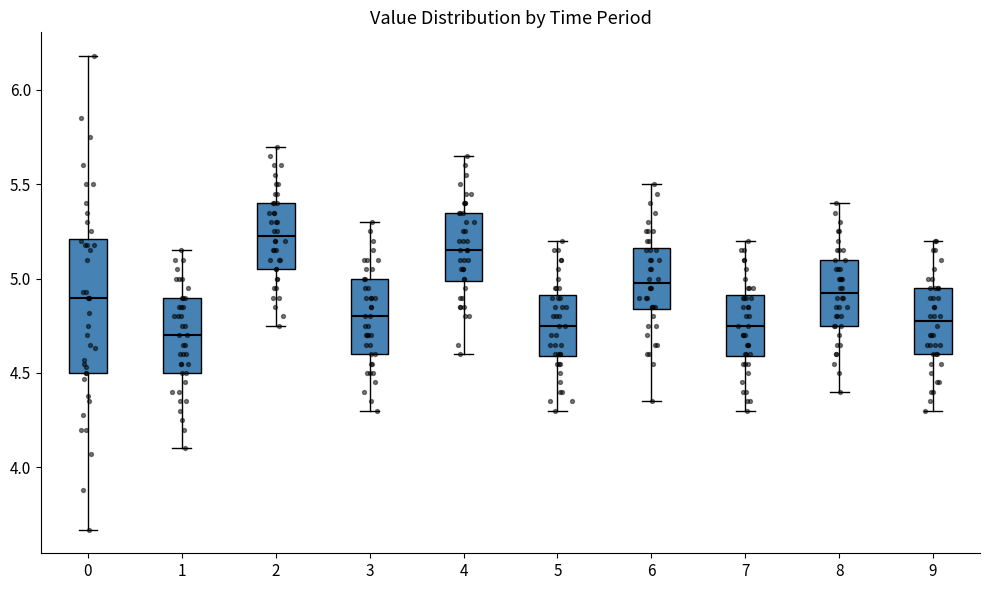

Reading left to right, read every box against the y-axis: the position of its median line, the range the box covers, and the ends of its whiskers. The values are not printed on the chart, so give them approximately, as read against the axis.

0: median 4.90, box 4.50 to 5.20, whiskers 3.65 to 6.20
1: median 4.70, box 4.50 to 4.90, whiskers 4.10 to 5.15
2: median 5.25, box 5.05 to 5.40, whiskers 4.75 to 5.70
3: median 4.80, box 4.60 to 5.00, whiskers 4.30 to 5.30
4: median 5.15, box 5.00 to 5.35, whiskers 4.60 to 5.65
5: median 4.75, box 4.60 to 4.90, whiskers 4.30 to 5.20
6: median 5.00, box 4.85 to 5.15, whiskers 4.35 to 5.50
7: median 4.75, box 4.60 to 4.90, whiskers 4.30 to 5.20
8: median 4.95, box 4.75 to 5.10, whiskers 4.40 to 5.40
9: median 4.80, box 4.60 to 4.95, whiskers 4.30 to 5.20